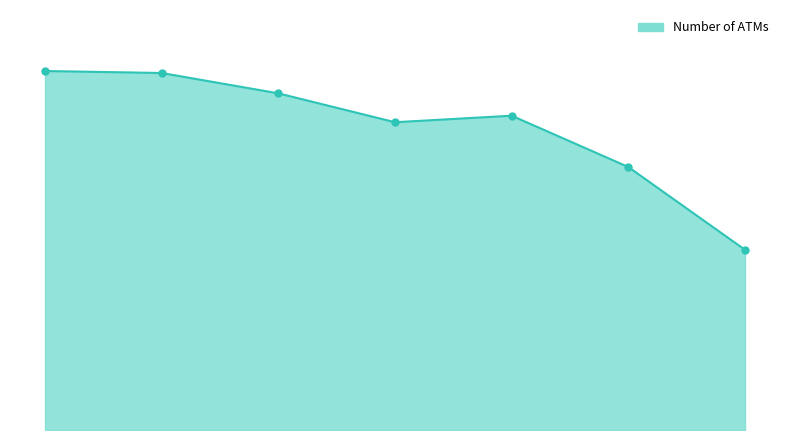

What is the maximum value shown in the chart?

86767